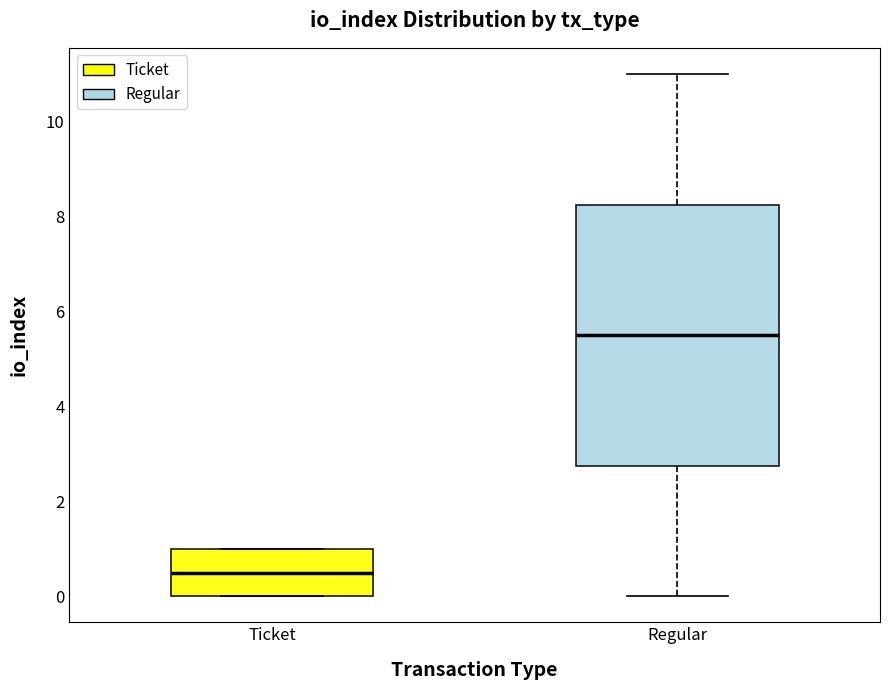

Comparing the boxes themselves (not the whiskers), which one is the tallest?

Regular